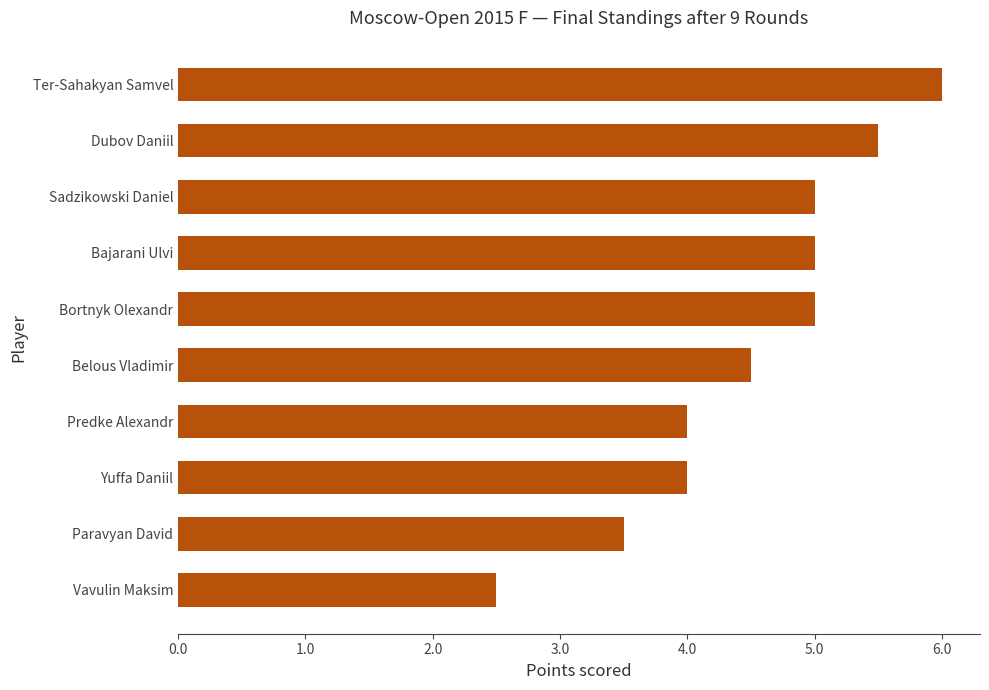

The chart shows a value of 2.5 at Predke Alexandr. True or false?

False